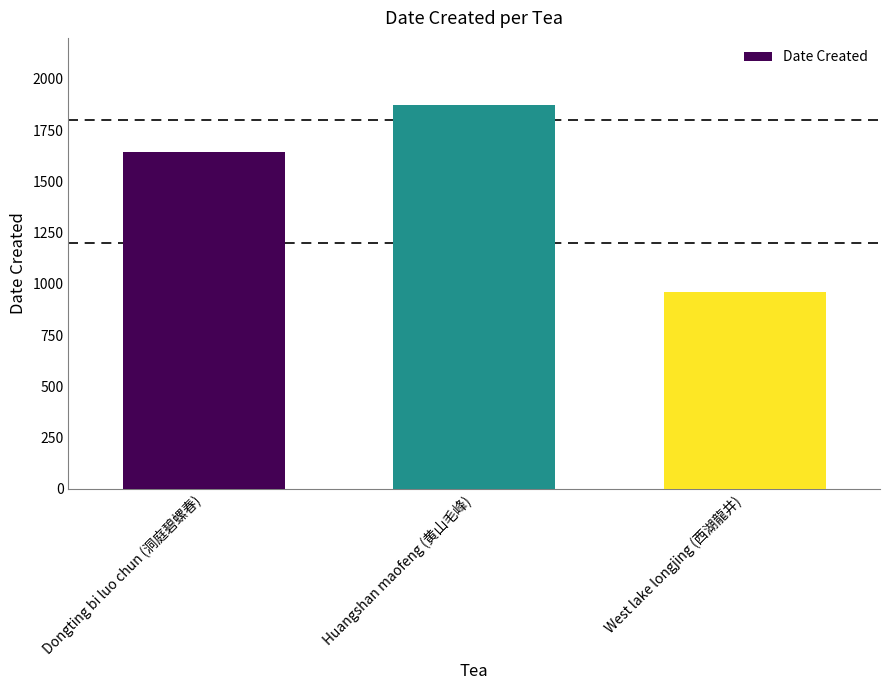

Count the number of categories in the chart.

3